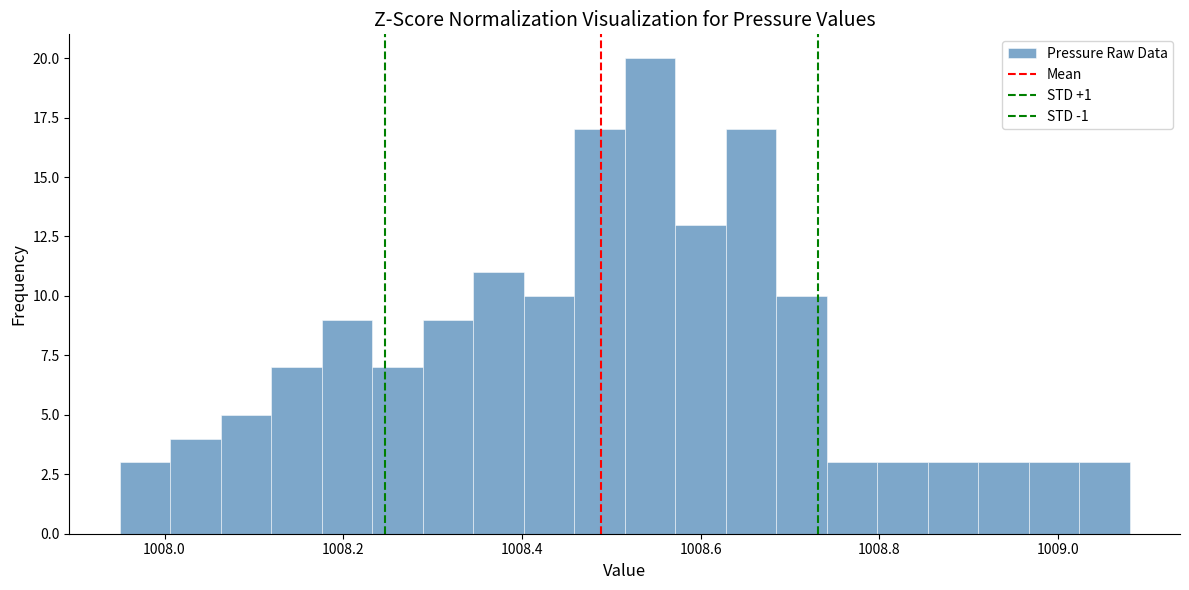

Around what value on the x-axis is the tallest bar? Give the approximate position of its centre, as read against the axis.

1008.54